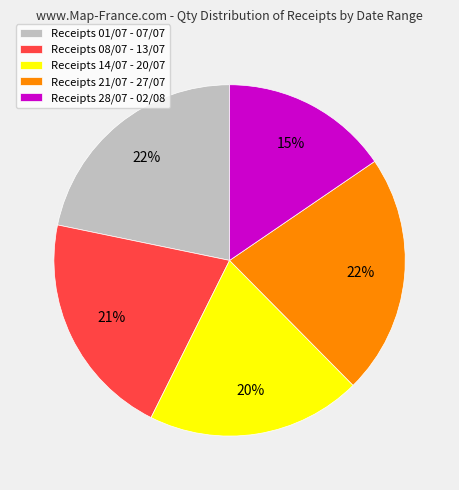

Is it true that Receipts 28/07 - 02/08 is 15% of the pie?

True